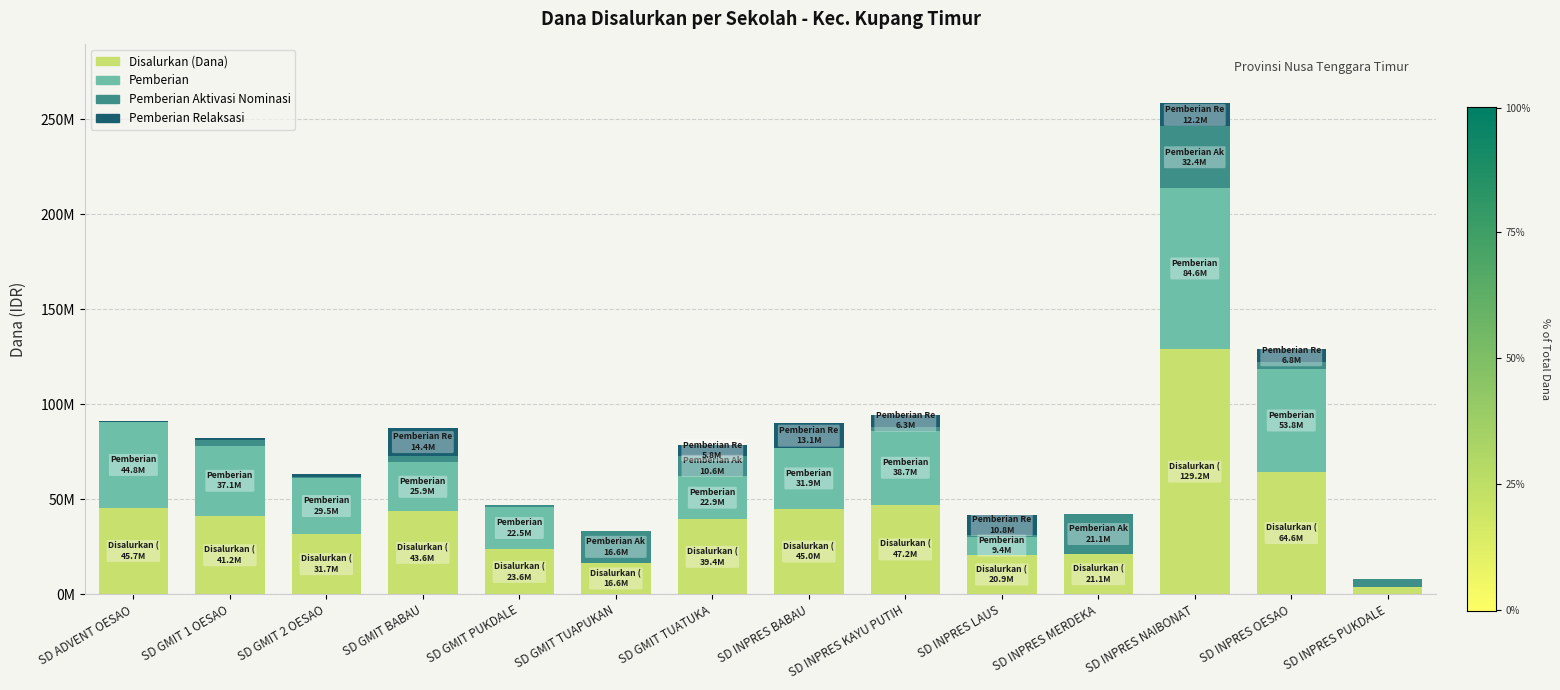

Are the bars grouped side by side (vs. stacked)?

No